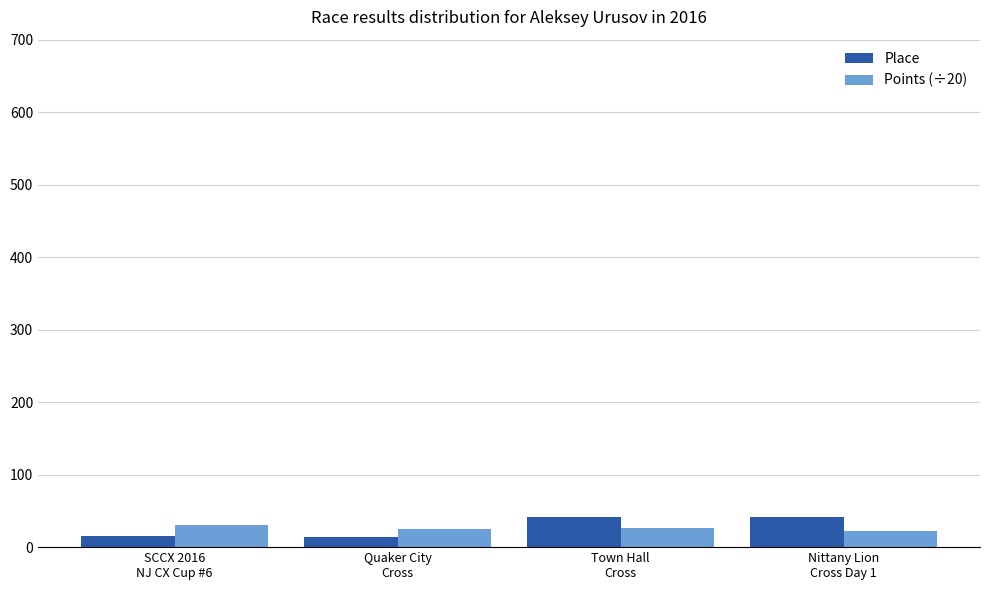

What is the lowest value of the Points (÷20) series?

21.8